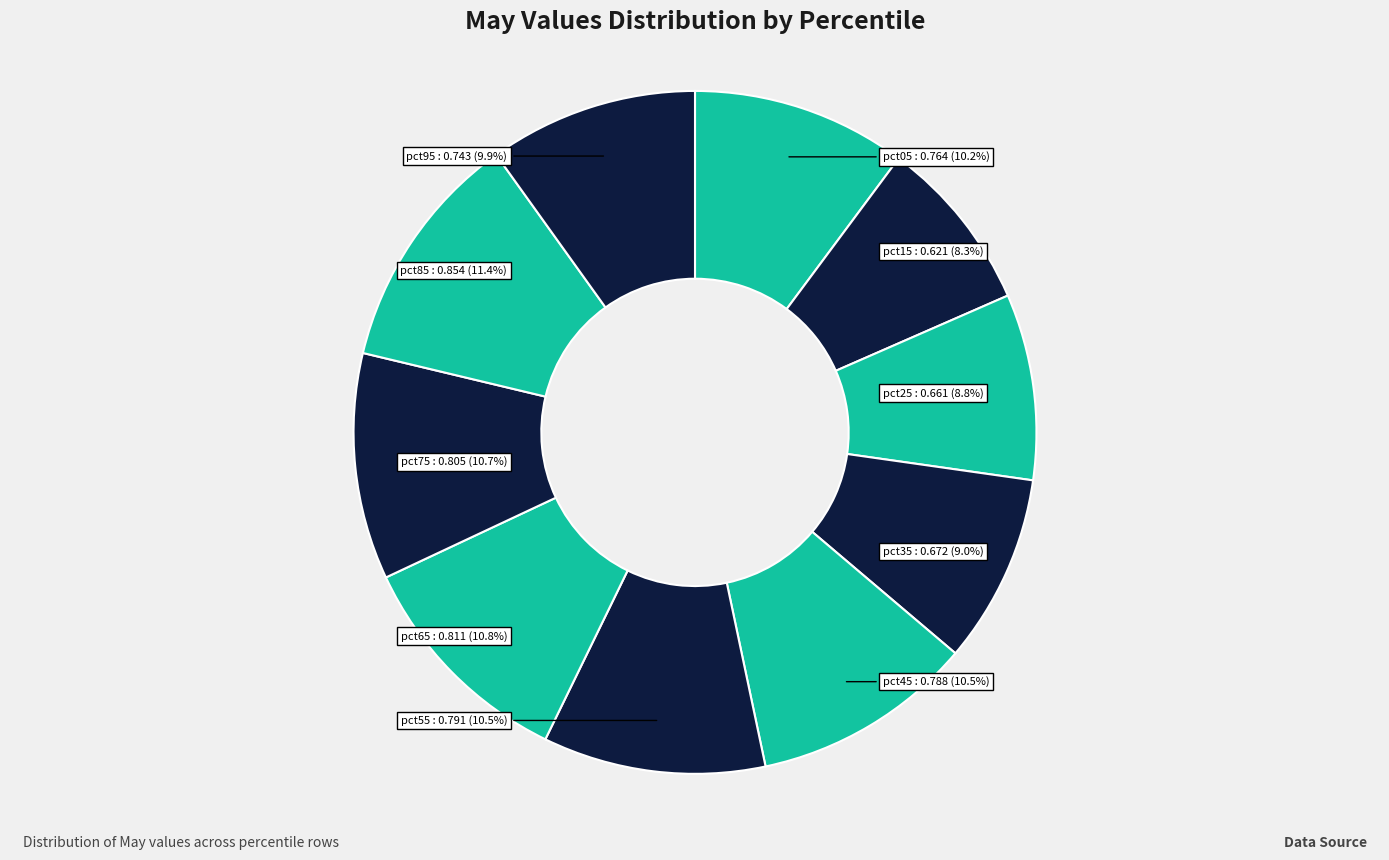

Is there any slice that represents more than half of the pie?

No